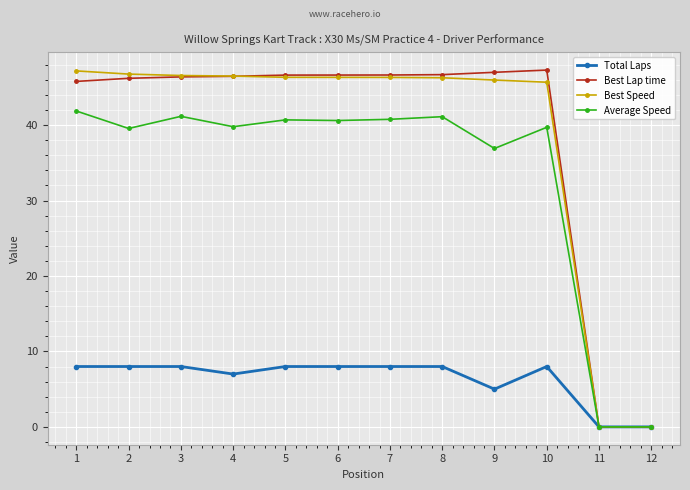

How many distinct data groups are displayed?

4